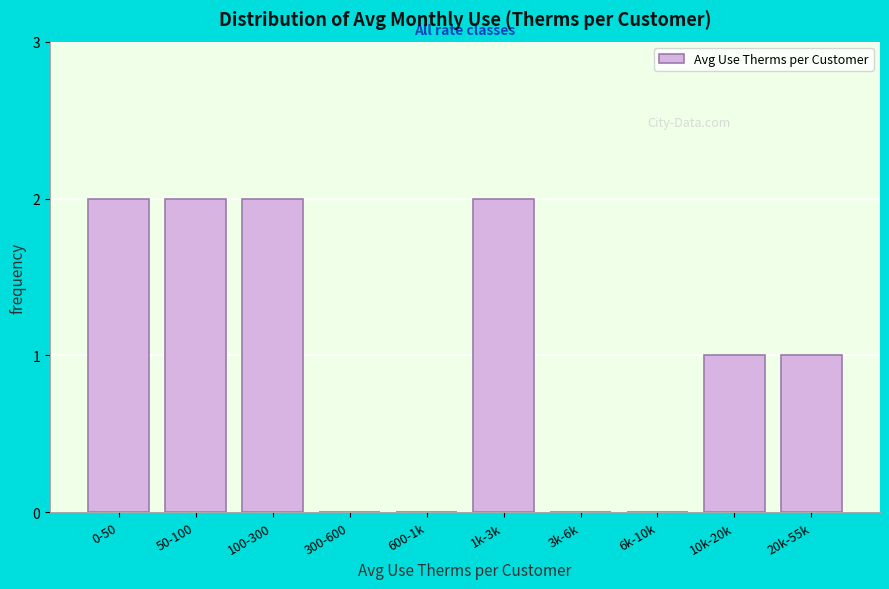

Reading left to right, list all the values displayed in this chart.

0-50=2	50-100=2	100-300=2	300-600=0	600-1k=0	1k-3k=2	3k-6k=0	6k-10k=0	10k-20k=1	20k-55k=1